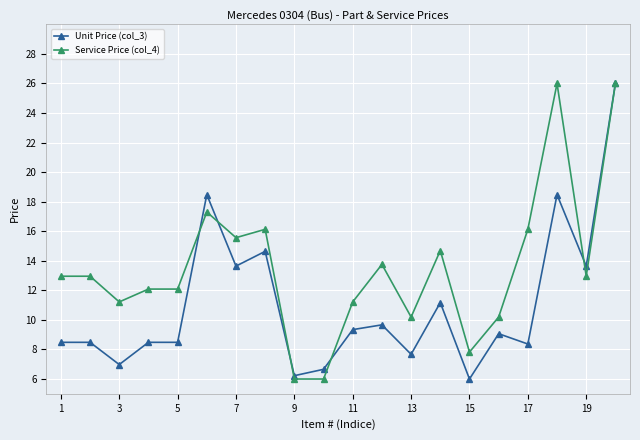

Rank the series by their average value, from lowest to highest.

Unit Price (col_3), Service Price (col_4)